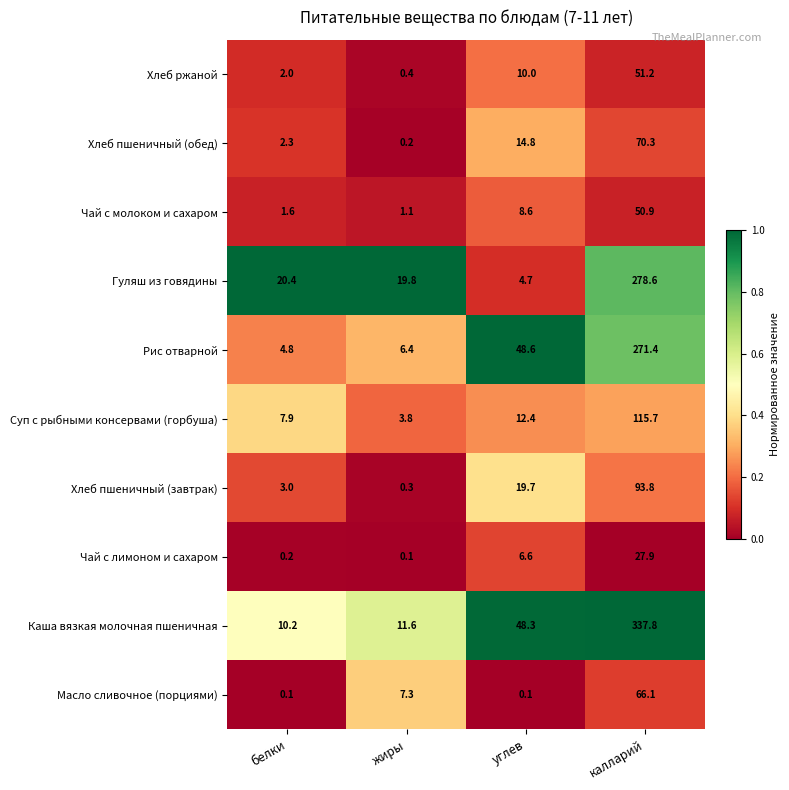

What is the greatest value displayed?

337.8